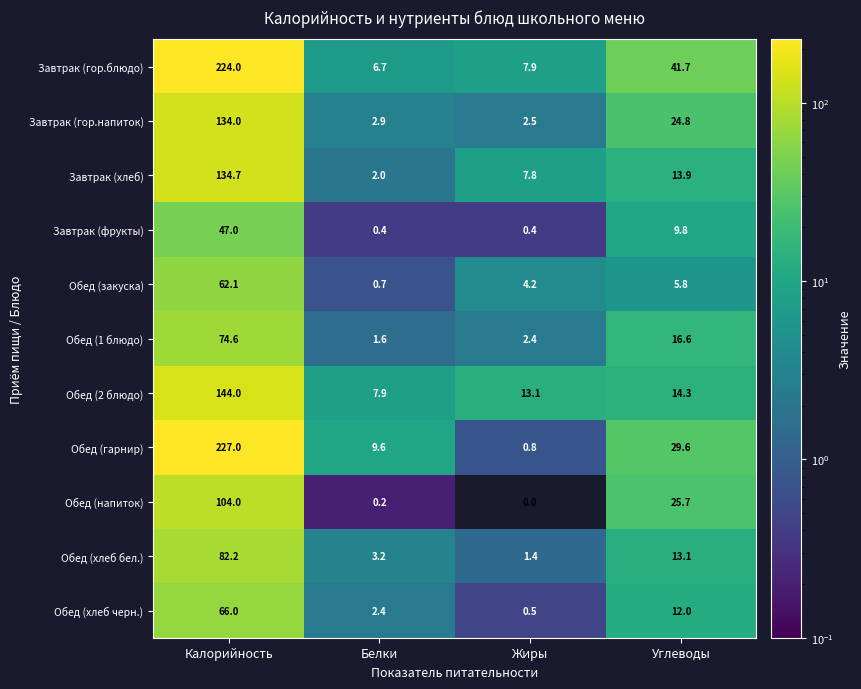

Between Калорийность and Углеводы, which series saw the biggest shift?

Обед (гарнир)